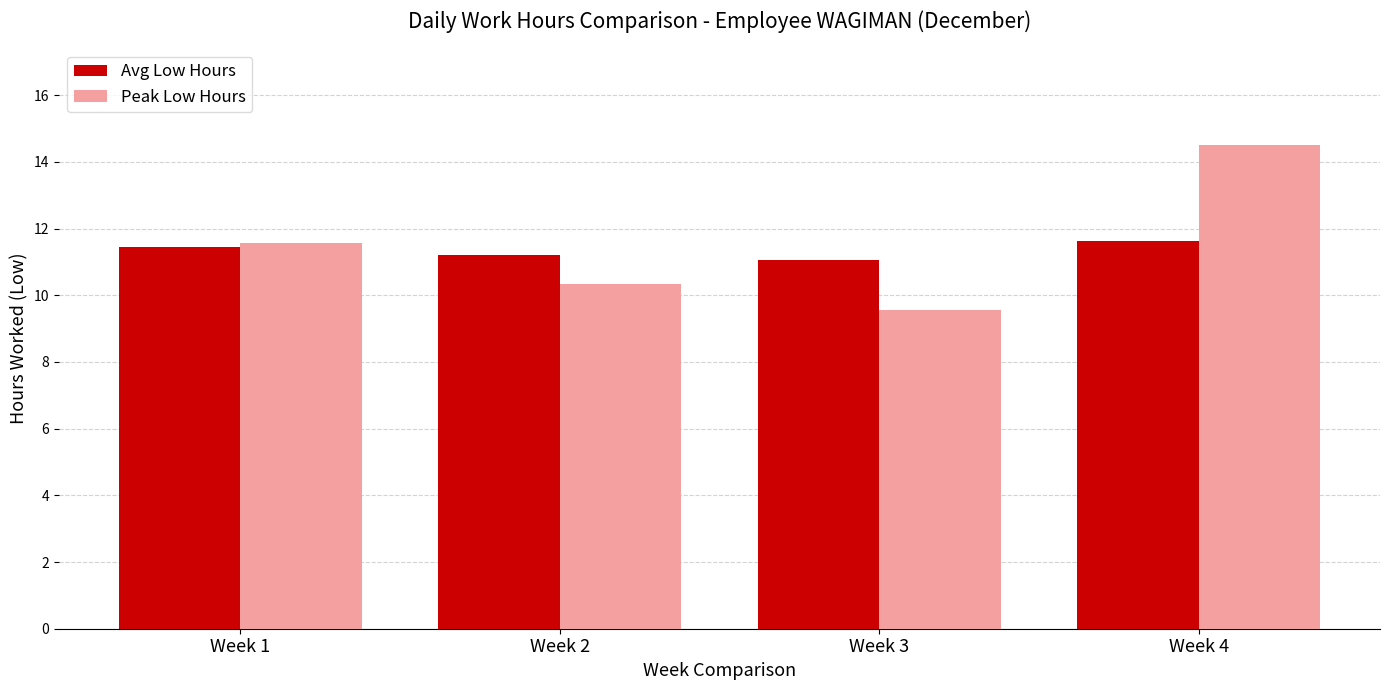

What is the sum of all Peak Low Hours values?

46.0